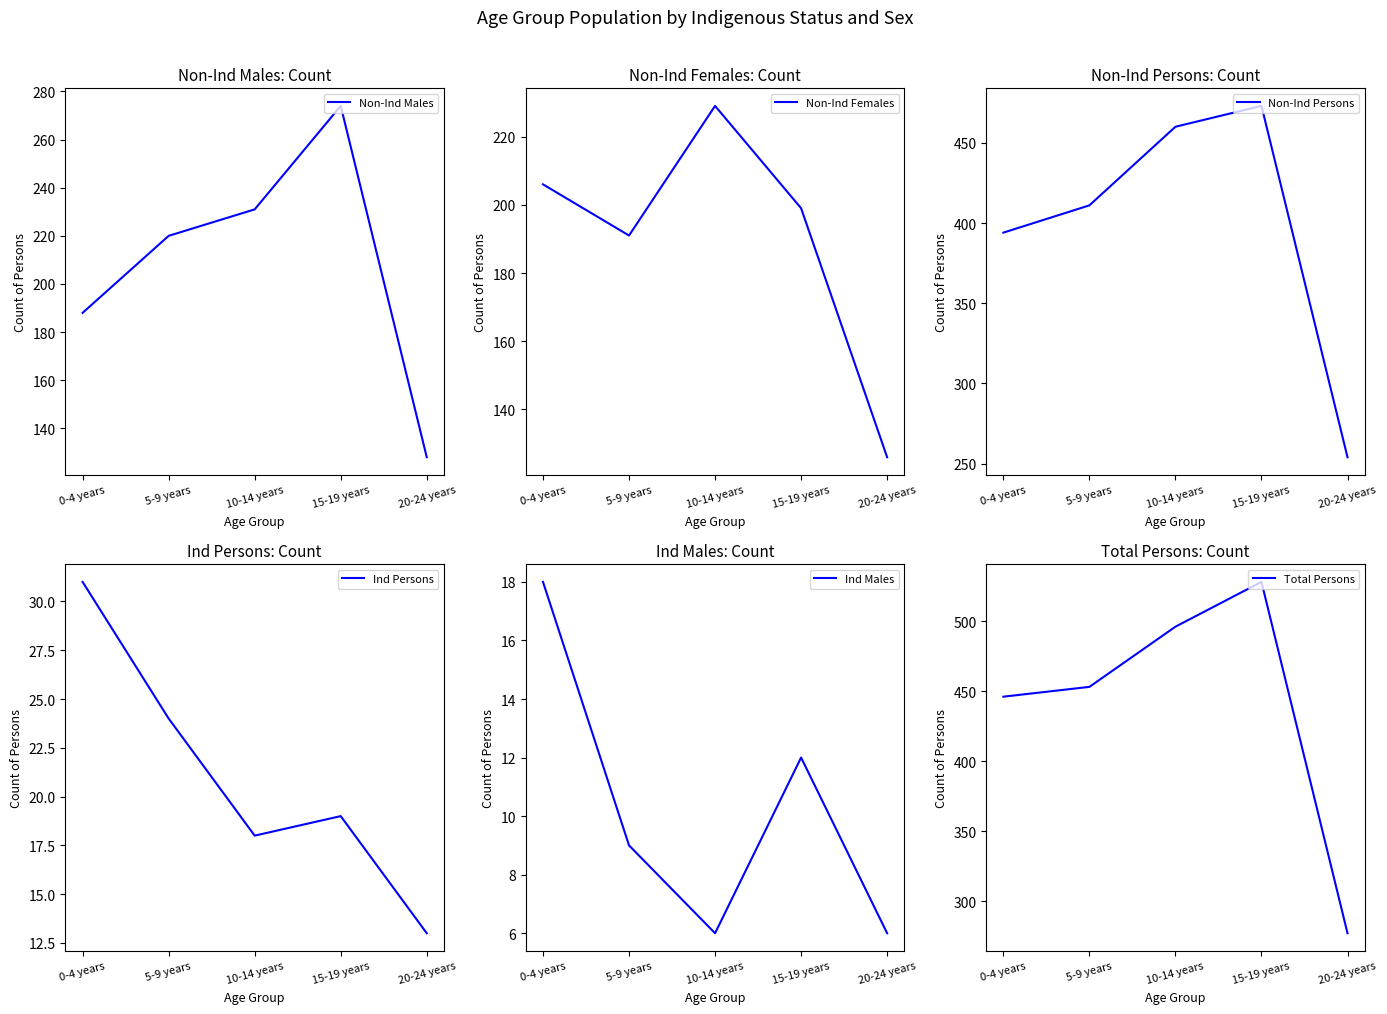

Which category has the highest value across all series?

15-19 years